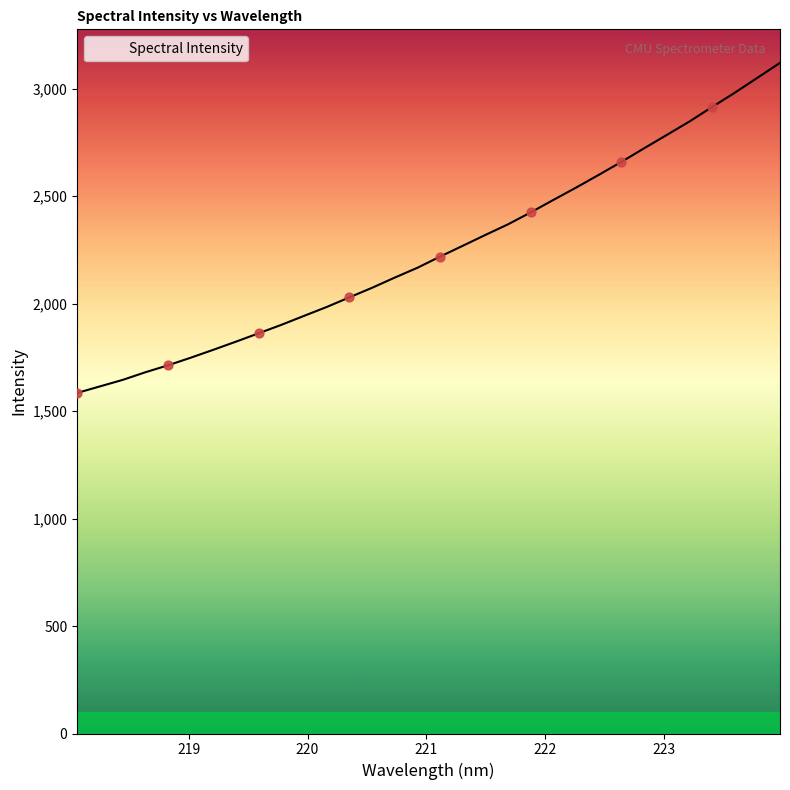

What is the difference between the maximum and minimum values?

1535.7